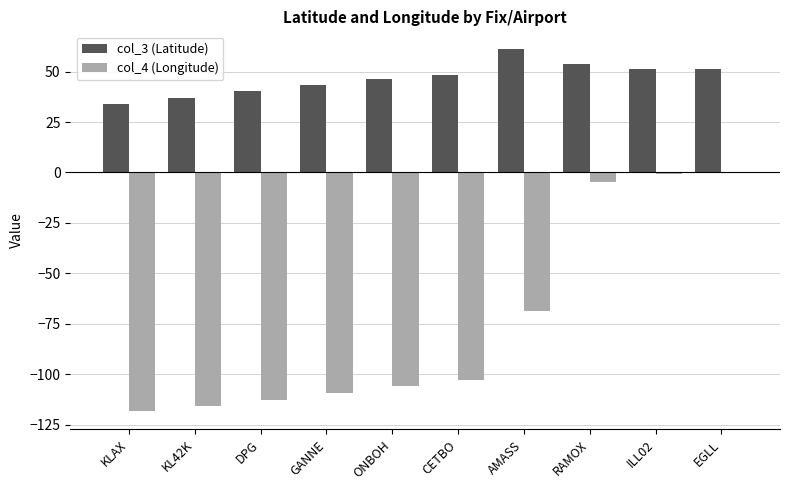

At which label is col_4 (Longitude) closest to -59?

AMASS